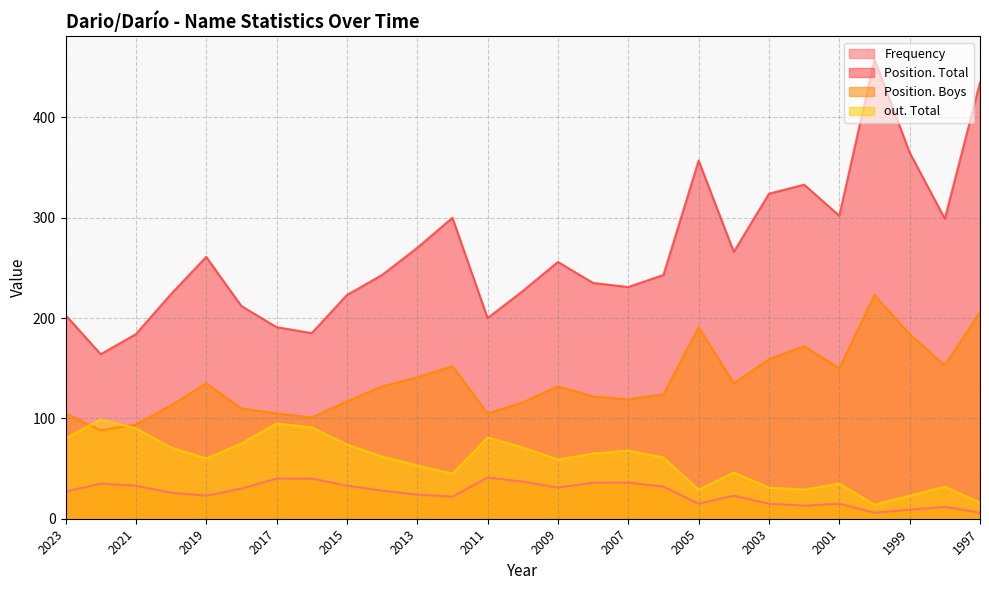

At how many categories does at least one series exceed 403?

2